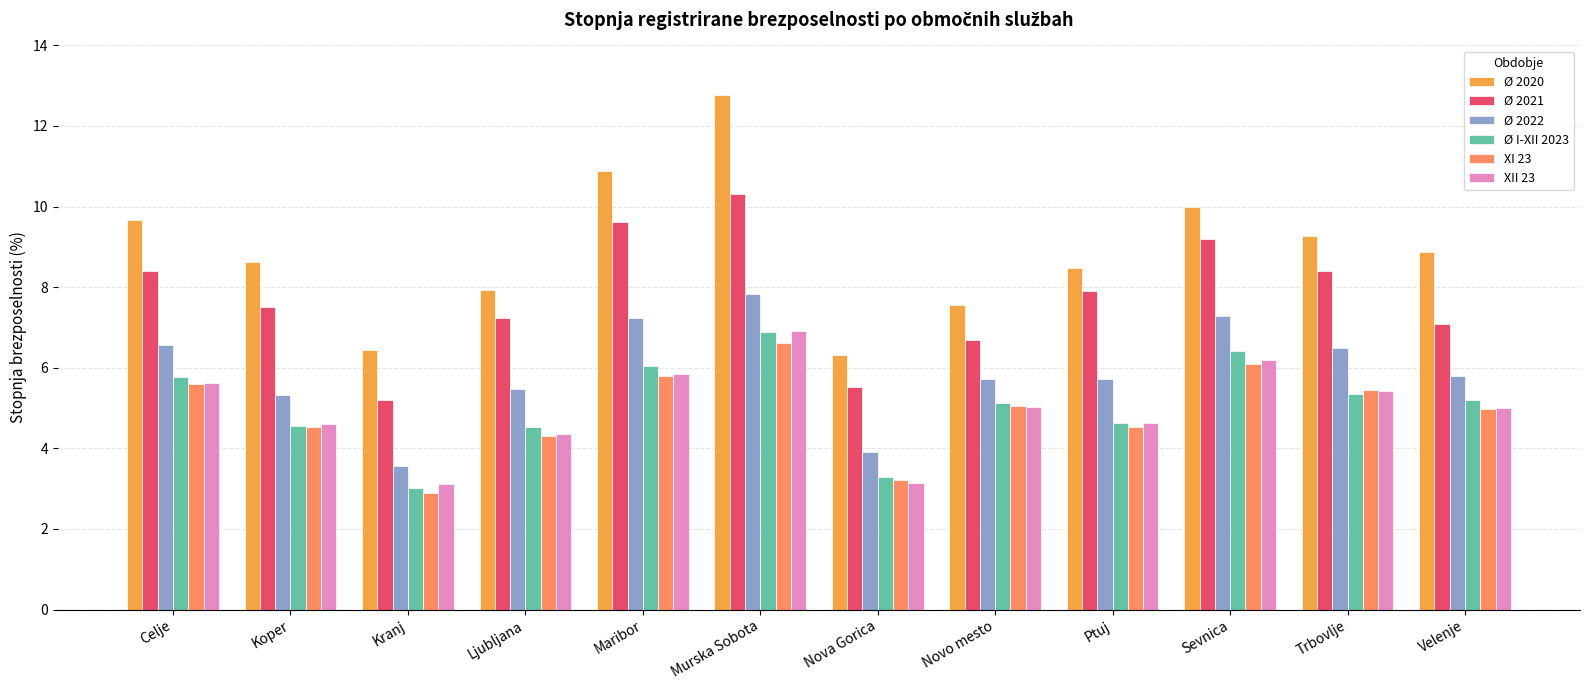

What is the label of the 5th bar from the right?

Novo mesto